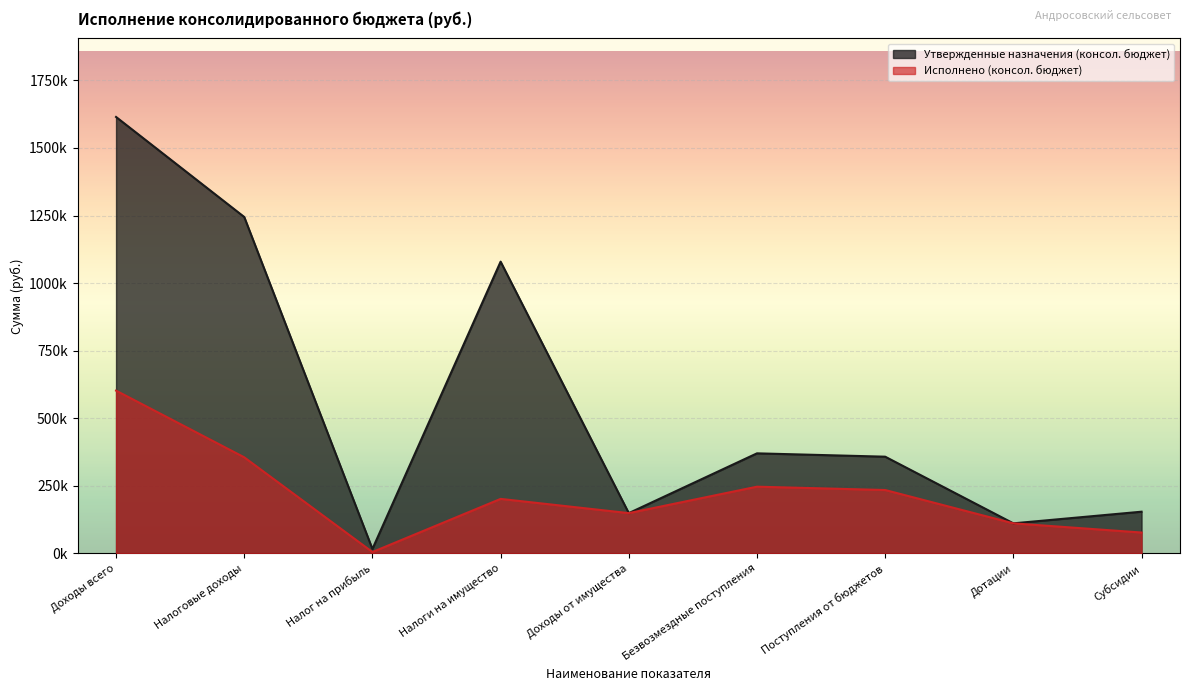

The Исполнено (консол. бюджет) series shows 201542.0 at Налоги на имущество. True or false?

True